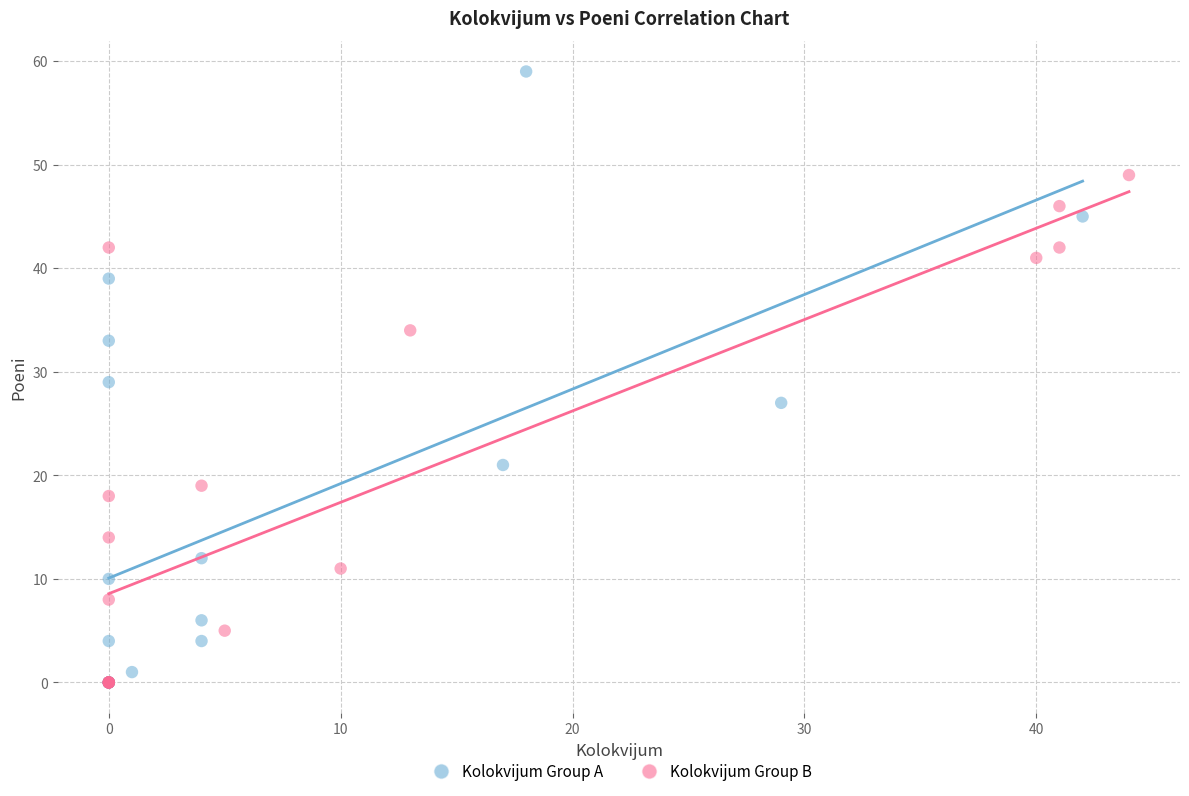

Which series has the widest spread of Y values?

Kolokvijum Group A